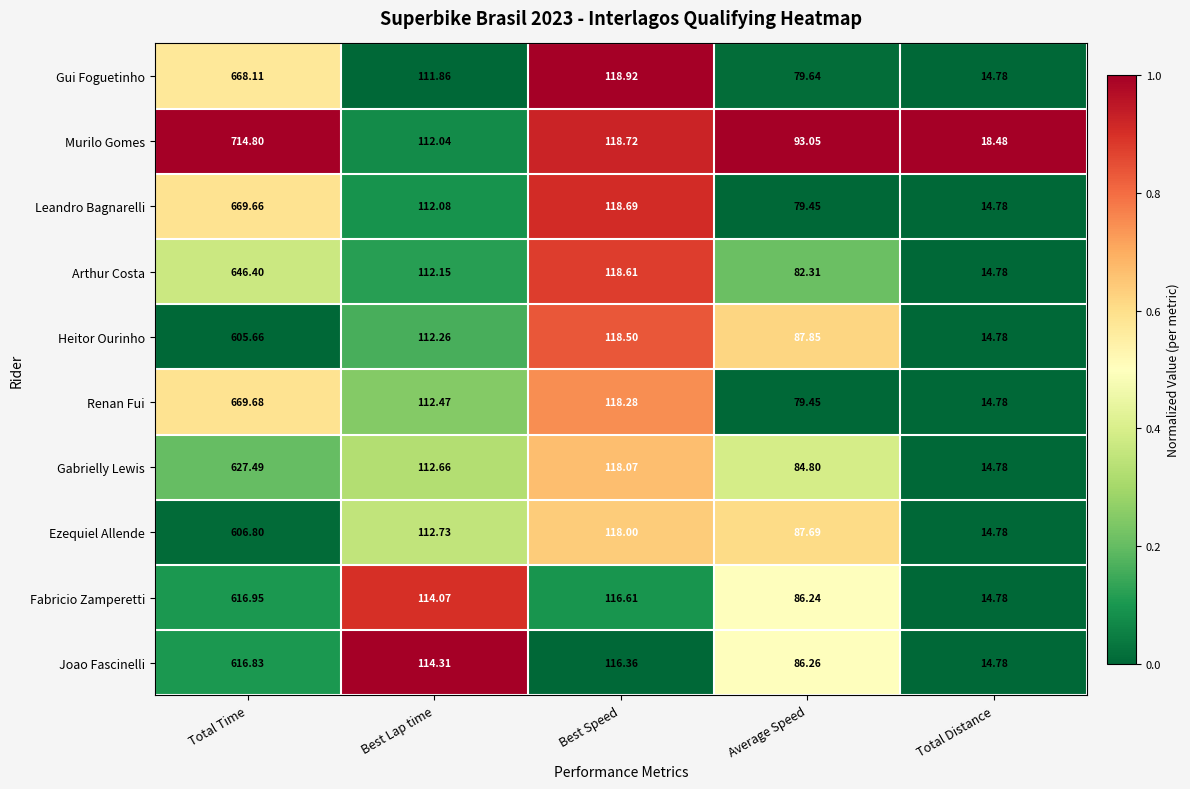

Which category has the lowest value across all series?

Total Distance